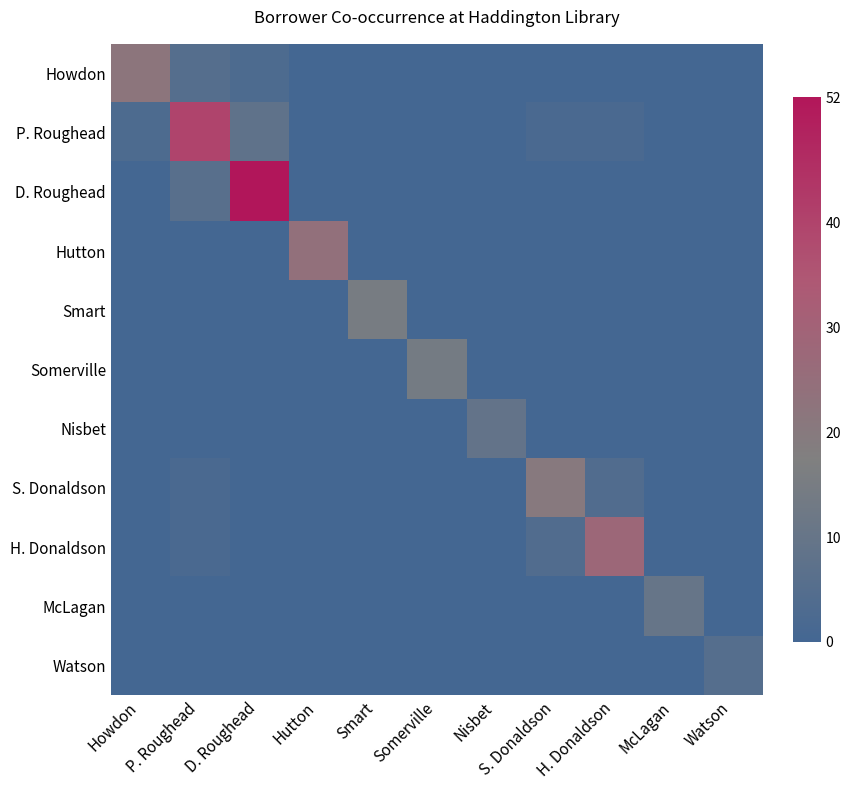

Reading right to left, transcribe all the data shown in this chart.

Howdon: Watson=0	McLagan=0	H. Donaldson=0	S. Donaldson=0	Nisbet=0	Somerville=0	Smart=0	Hutton=0	D. Roughead=3	P. Roughead=5	Howdon=22
P. Roughead: Watson=0	McLagan=0	H. Donaldson=2	S. Donaldson=2	Nisbet=0	Somerville=0	Smart=0	Hutton=0	D. Roughead=8	P. Roughead=40	Howdon=3
D. Roughead: Watson=0	McLagan=0	H. Donaldson=0	S. Donaldson=0	Nisbet=0	Somerville=0	Smart=0	Hutton=0	D. Roughead=52	P. Roughead=6	Howdon=0
Hutton: Watson=0	McLagan=0	H. Donaldson=0	S. Donaldson=0	Nisbet=0	Somerville=0	Smart=0	Hutton=24	D. Roughead=0	P. Roughead=0	Howdon=0
Smart: Watson=0	McLagan=0	H. Donaldson=0	S. Donaldson=0	Nisbet=0	Somerville=0	Smart=15	Hutton=0	D. Roughead=0	P. Roughead=0	Howdon=0
Somerville: Watson=0	McLagan=0	H. Donaldson=0	S. Donaldson=0	Nisbet=0	Somerville=14	Smart=0	Hutton=0	D. Roughead=0	P. Roughead=0	Howdon=0
Nisbet: Watson=0	McLagan=0	H. Donaldson=0	S. Donaldson=0	Nisbet=9	Somerville=0	Smart=0	Hutton=0	D. Roughead=0	P. Roughead=0	Howdon=0
S. Donaldson: Watson=0	McLagan=0	H. Donaldson=4	S. Donaldson=20	Nisbet=0	Somerville=0	Smart=0	Hutton=0	D. Roughead=0	P. Roughead=2	Howdon=0
H. Donaldson: Watson=0	McLagan=0	H. Donaldson=28	S. Donaldson=4	Nisbet=0	Somerville=0	Smart=0	Hutton=0	D. Roughead=0	P. Roughead=2	Howdon=0
McLagan: Watson=0	McLagan=10	H. Donaldson=0	S. Donaldson=0	Nisbet=0	Somerville=0	Smart=0	Hutton=0	D. Roughead=0	P. Roughead=0	Howdon=0
Watson: Watson=5	McLagan=0	H. Donaldson=0	S. Donaldson=0	Nisbet=0	Somerville=0	Smart=0	Hutton=0	D. Roughead=0	P. Roughead=0	Howdon=0